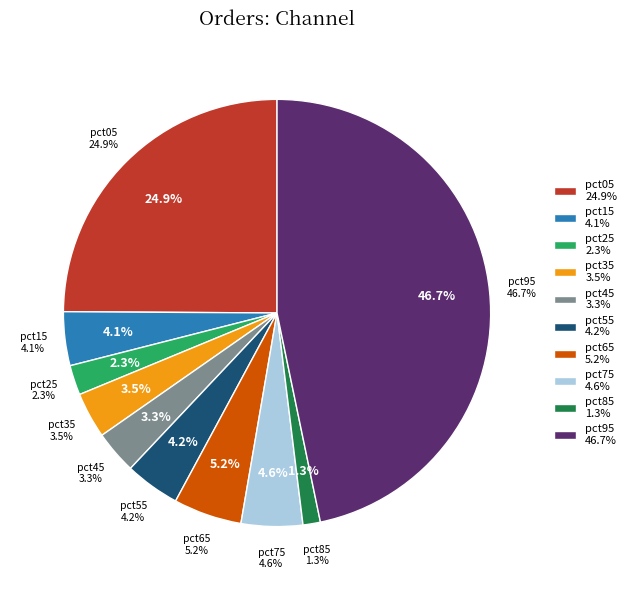

How many slices are in this pie chart?

10